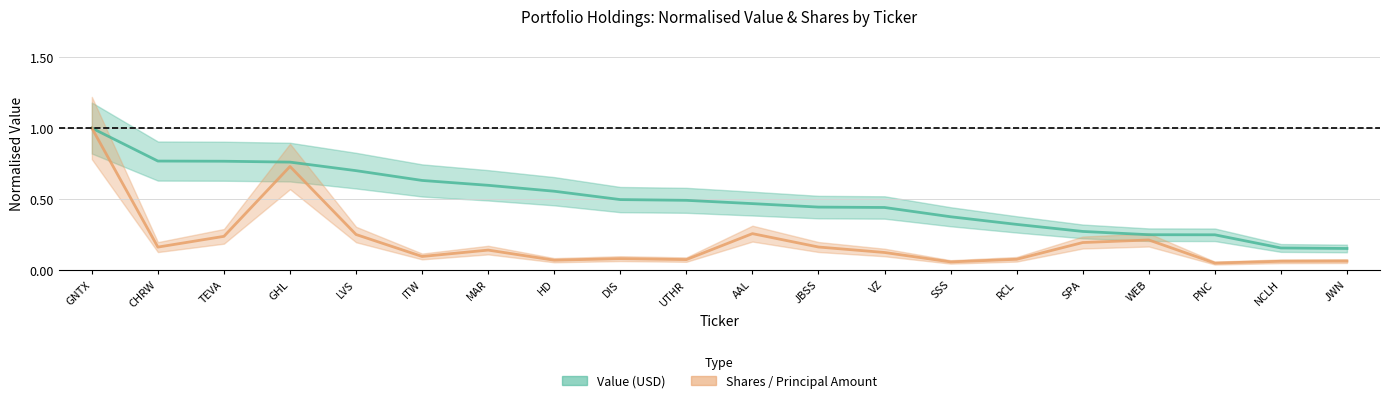

What is the label of the 16th point from the right?

LVS